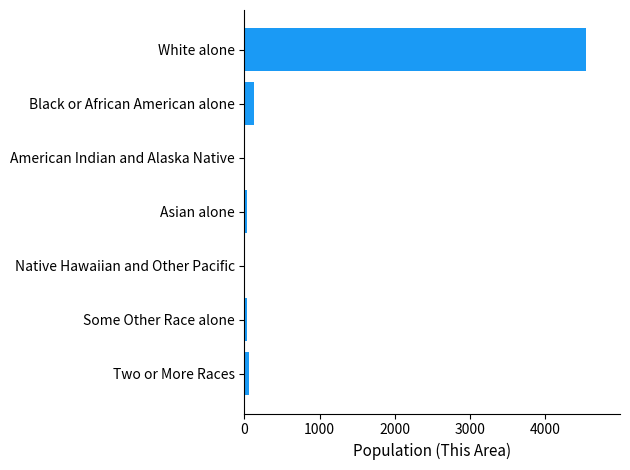

What is the sum of all values?

4799